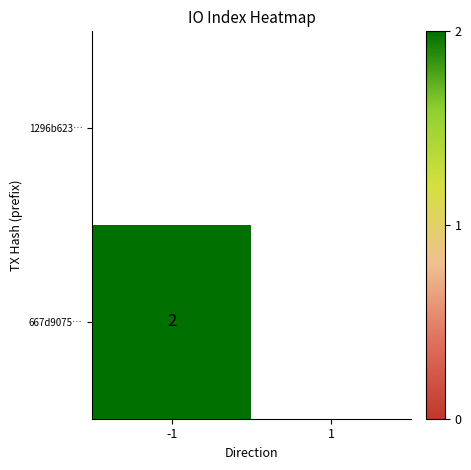

At -1, list the series in order from smallest to largest.

1296b623…, 667d9075…